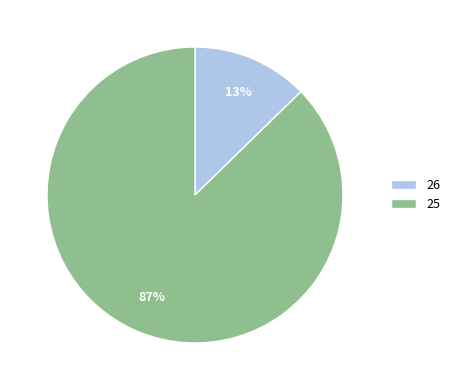

Is the sum of 25 and 26 greater than half?

Yes